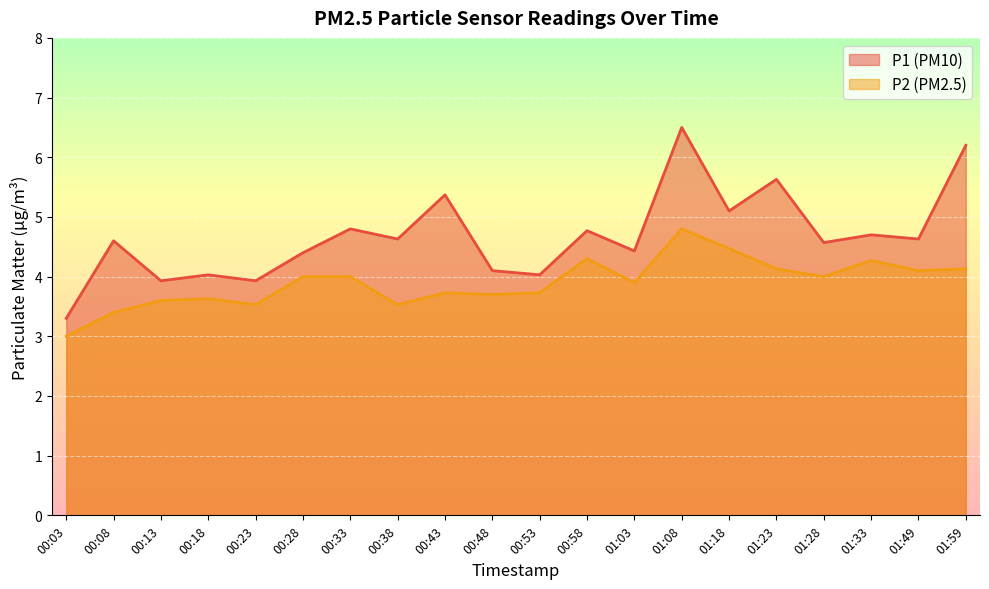

What is the label of the 20th point from the left?

01:59